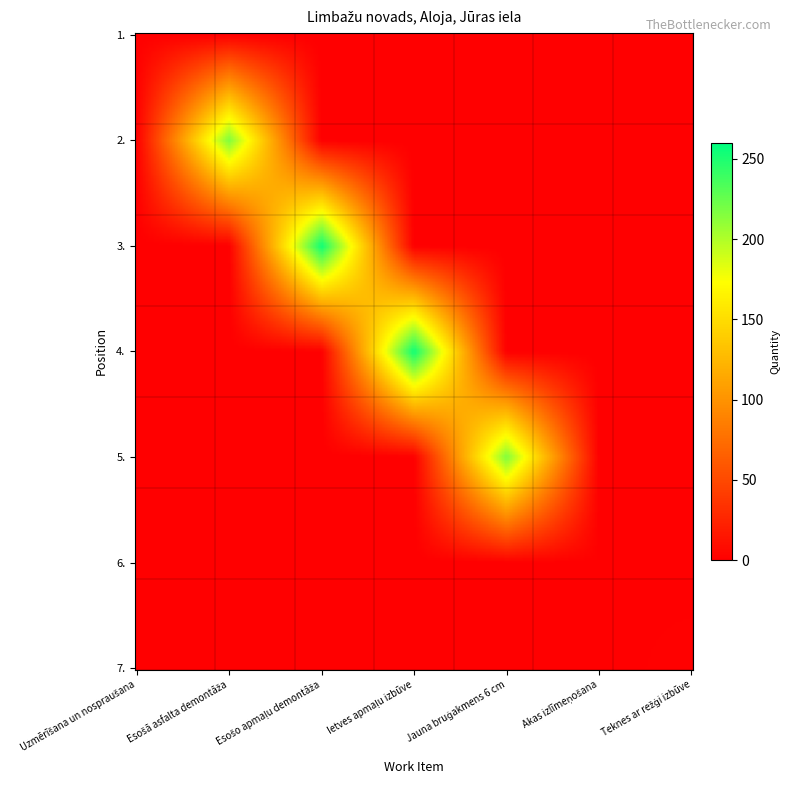

Rank the series by their maximum value, from highest to lowest.

3., 4., 2., 5., 7., 1., 6.